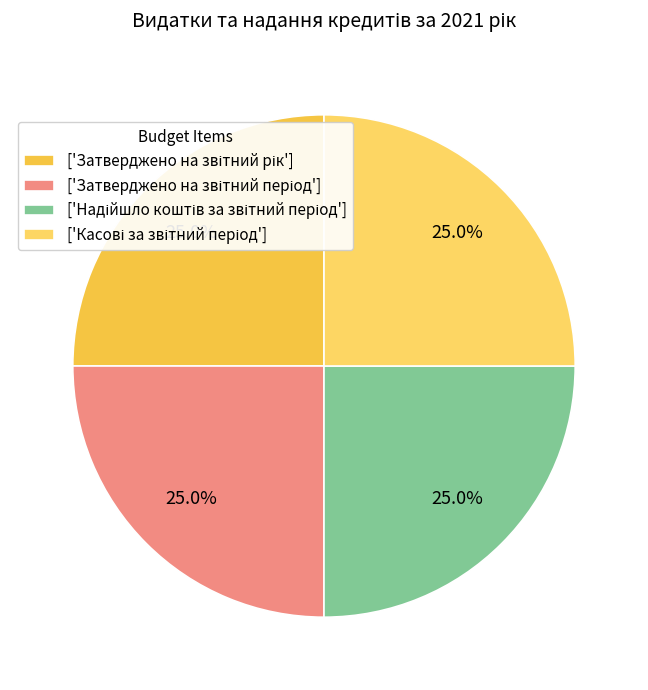

Count the number of slices in the pie.

4